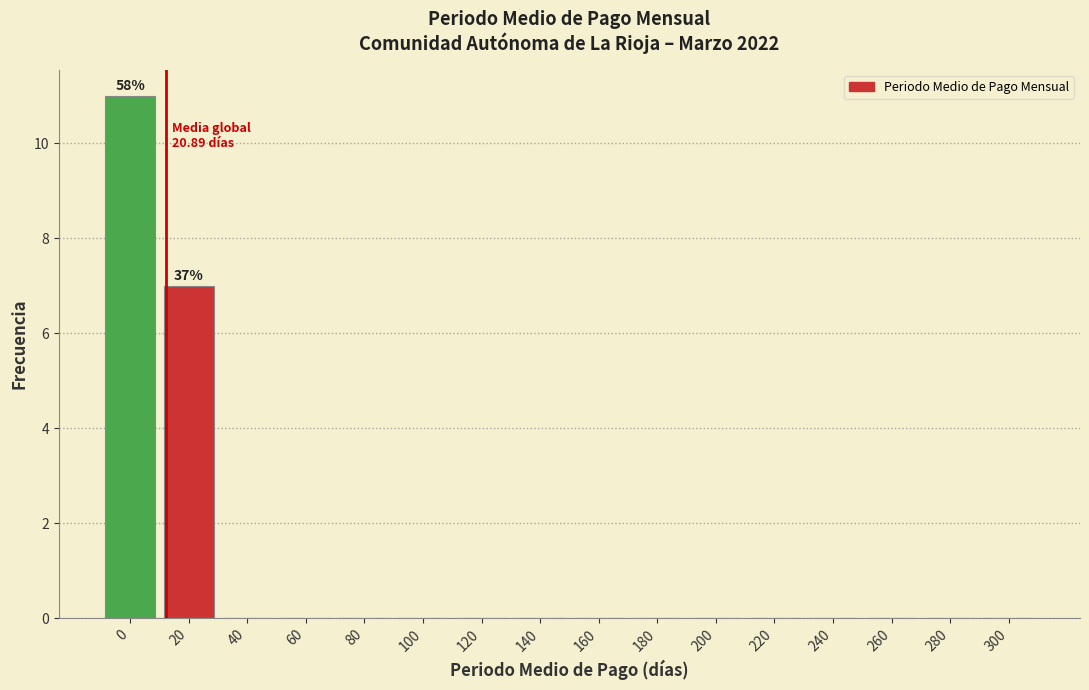

Reading left to right, extract all data points from this chart.

0=11	20=7	40=0	60=0	80=0	100=0	120=0	140=0	160=0	180=0	200=0	220=0	240=0	260=0	280=0	300=0